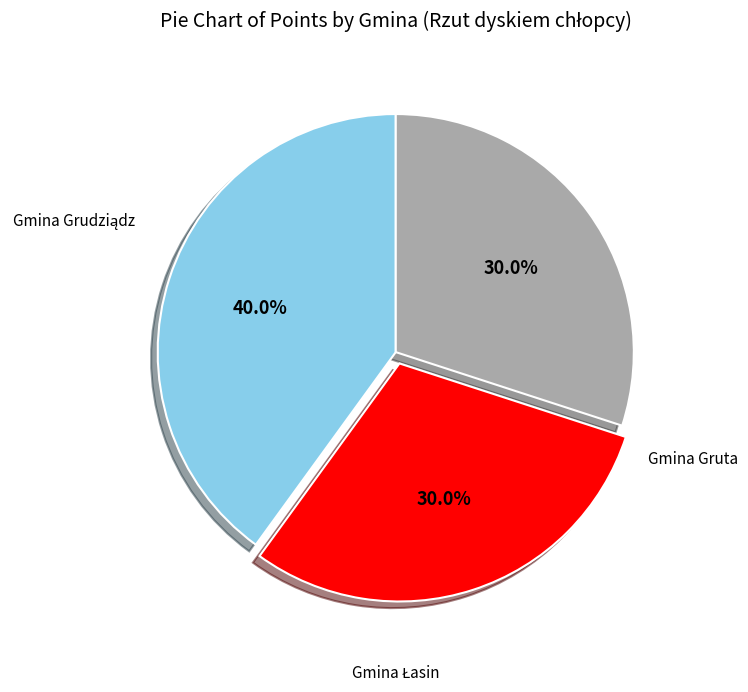

Is there a majority slice in this chart?

No